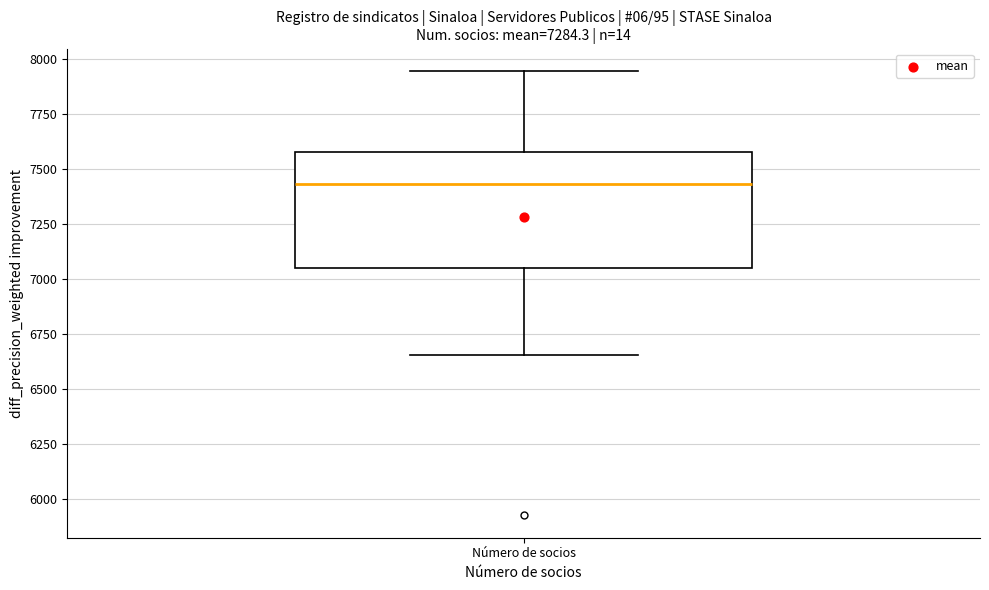

Where is the lower edge of the box for Número de socios on the y-axis? The values are not printed on the chart, so give them approximately, as read against the axis.

7050